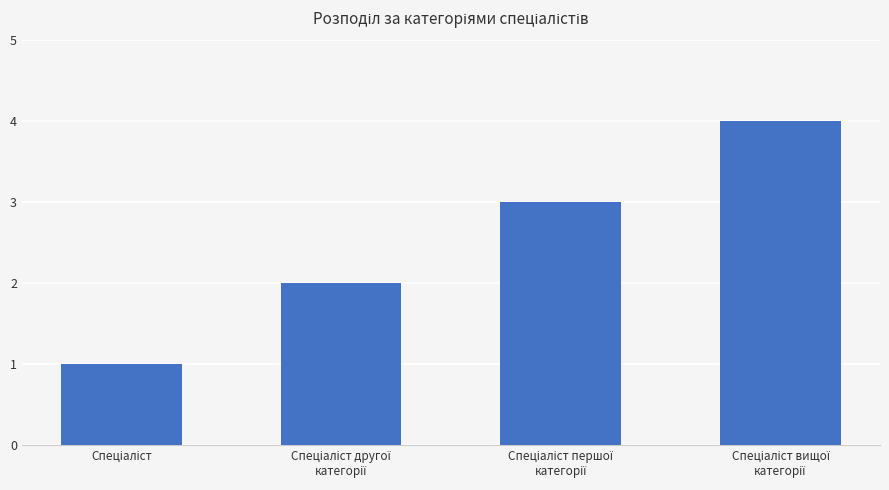

Are the bars horizontal?

No